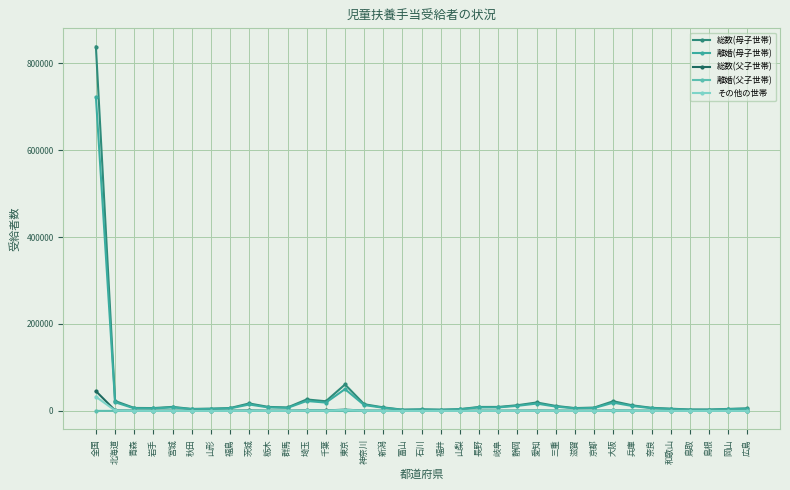

At which label does 総数(父子世帯) reach its peak?

全国